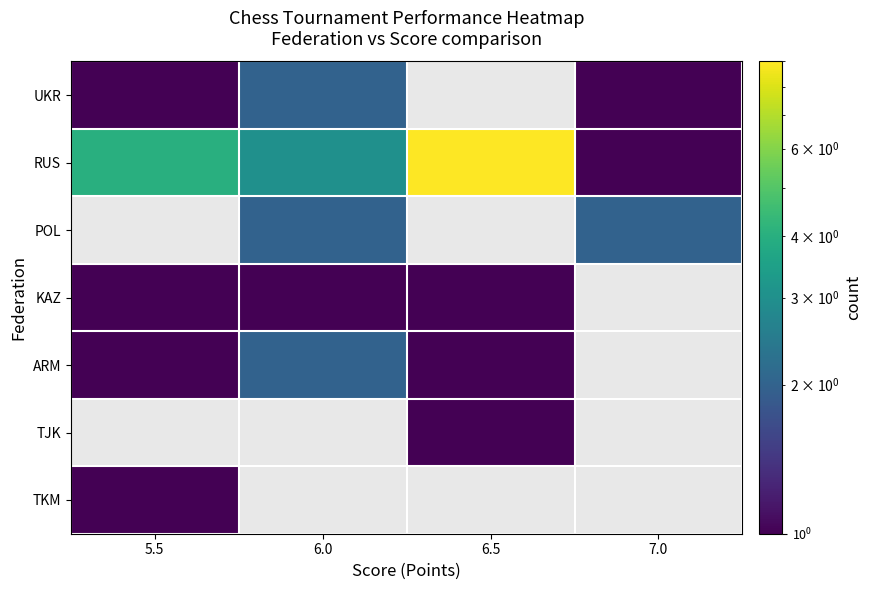

Which label corresponds to the smallest value in the chart?

5.5